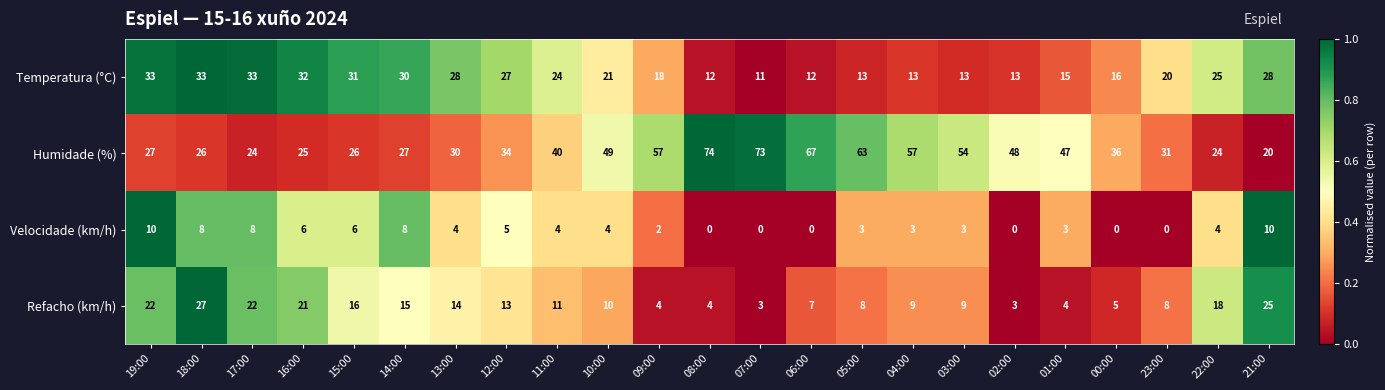

What is the difference between the highest and lowest values at 07:00?

73